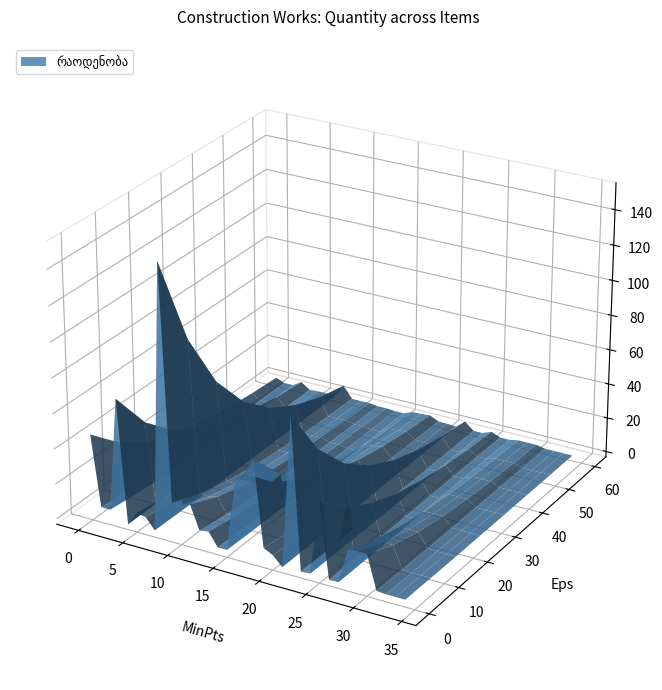

Reading left to right, what are all the values shown in this chart?

46.0	5.6	5.6	70.1	0.0	7.8	7.0	0.8	151.9	19.5	19.5	21.4	7.9	8.7	1.0	1.1	42.8	47.1	56.0	8.0	5.3	0.1	86.1	0.4	0.8	42.7	0.2	0.4	20.5	20.7	20.5	1.5	1.0	1.0	1.0